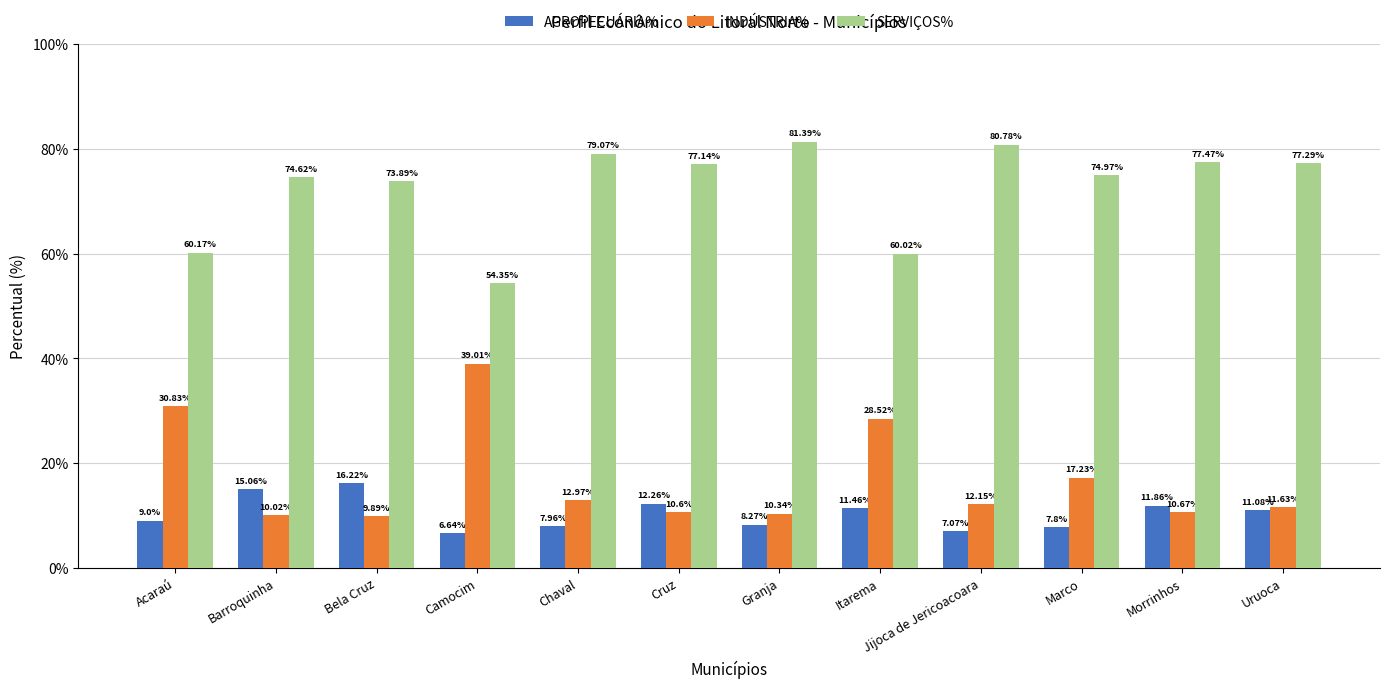

What is the sum of all AGROPECUÁRIA% values?

124.7